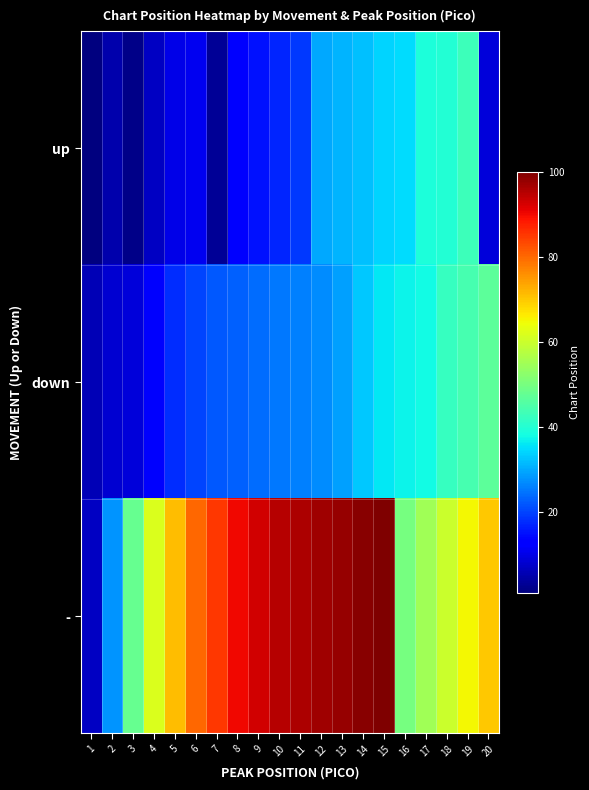

What is the maximum value shown in the chart?

100